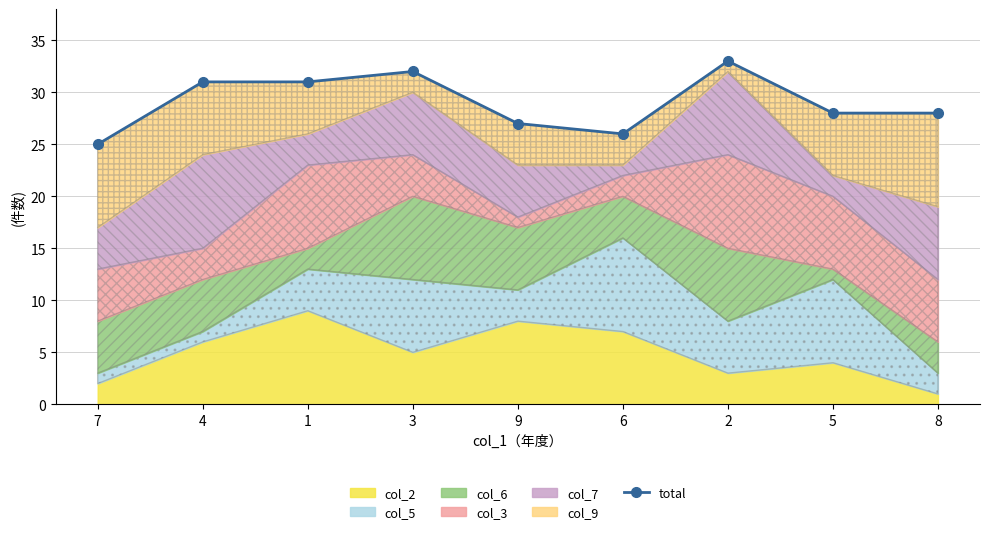

What is the average value?

29